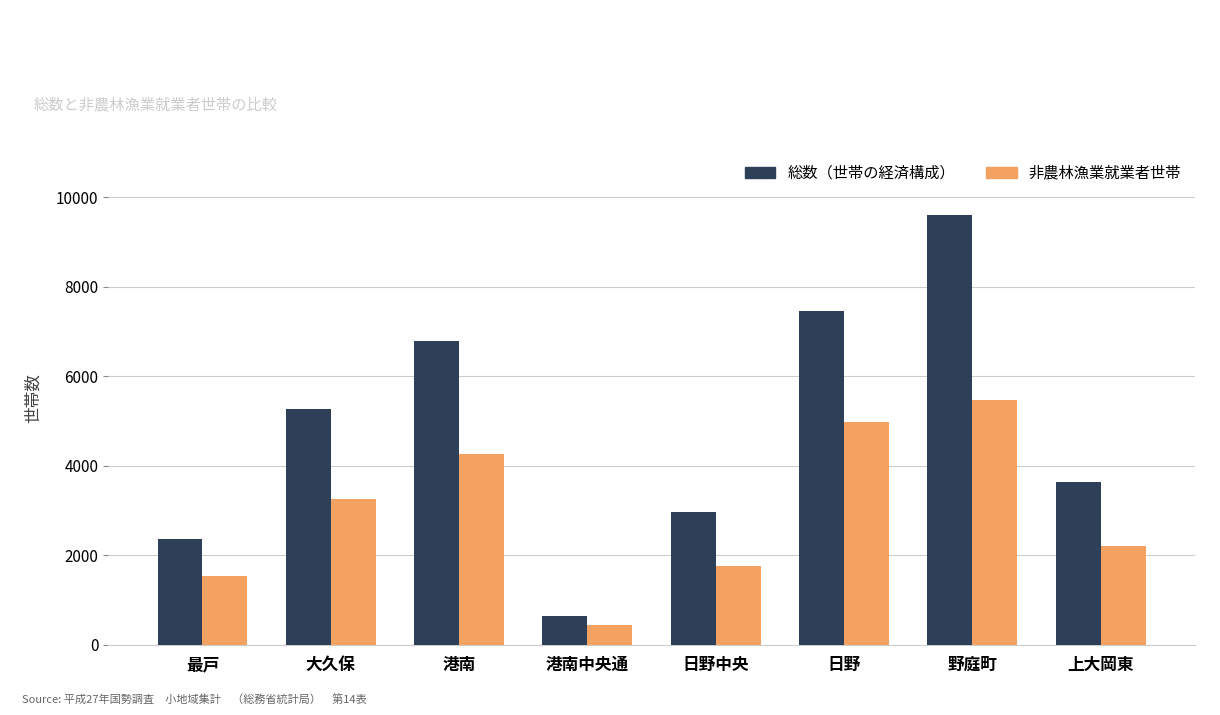

What is the difference between the maximum and minimum values in the 総数（世帯の経済構成） series?

8948